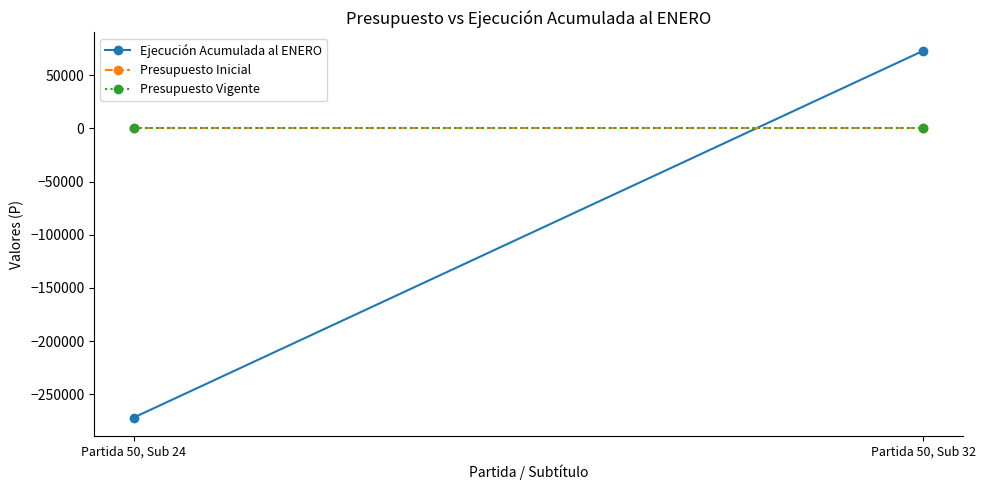

What is the spread (max minus min) of values at Partida 50, Sub 32?

73037